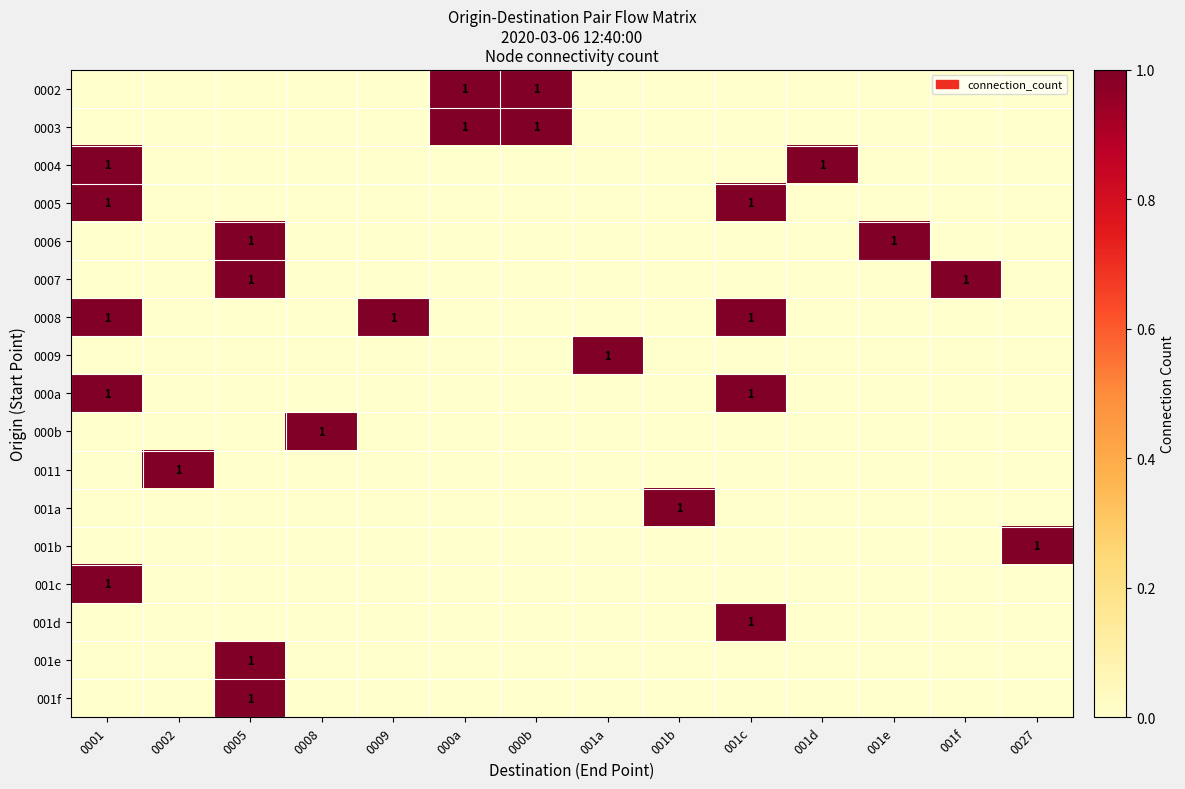

True or false: 0003 has a value of 2 at 000b.

False